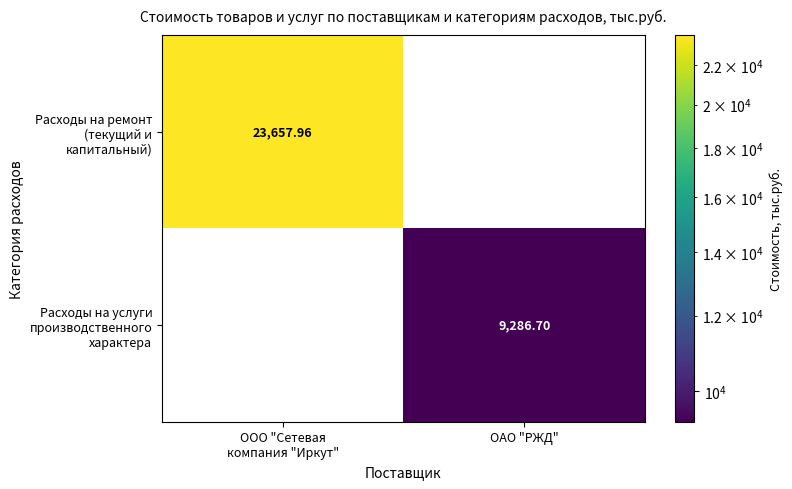

How many series are shown in this chart?

2